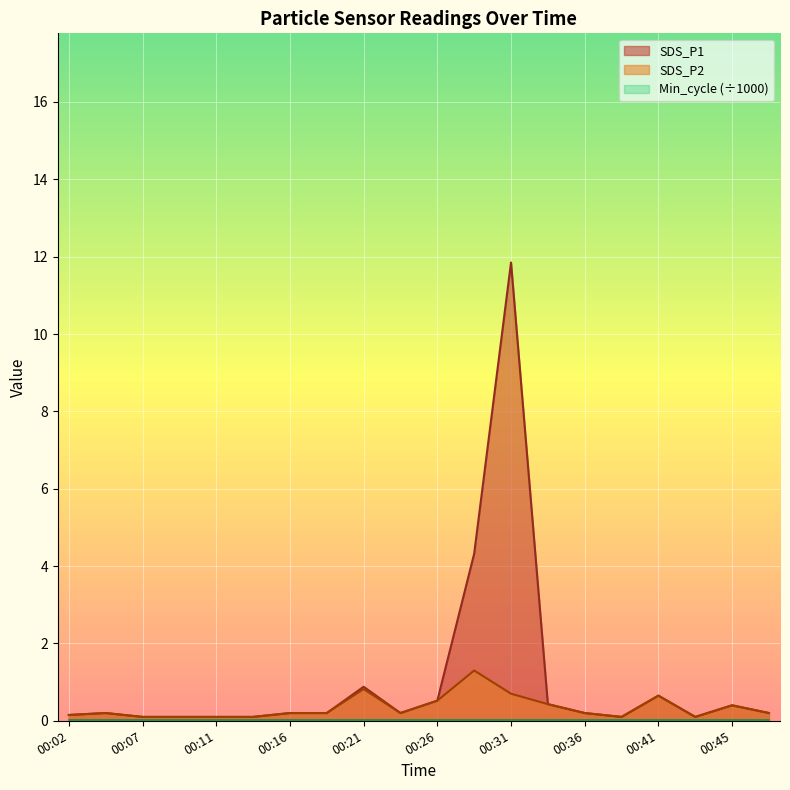

List the labels in order of SDS_P1 value, largest first.

00:31, 00:28, 00:21, 00:41, 00:26, 00:33, 00:45, 00:04, 00:16, 00:19, 00:24, 00:36, 00:48, 00:02, 00:07, 00:09, 00:11, 00:14, 00:38, 00:43